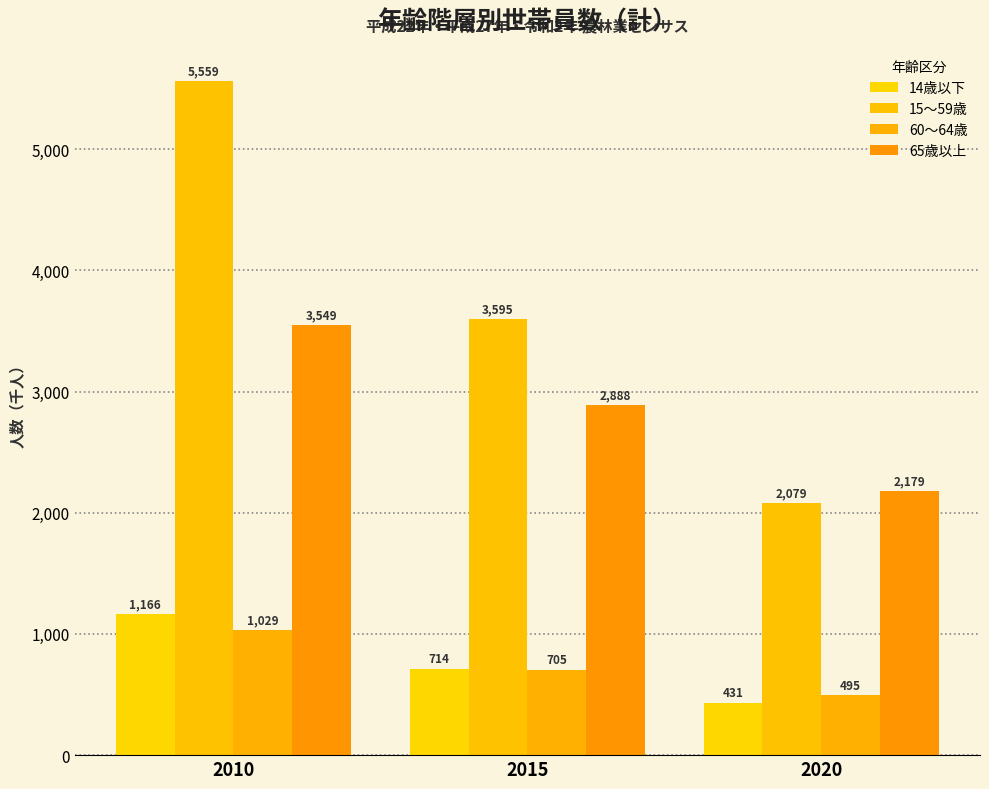

Which category has the highest value in the 60～64歳 series?

2010